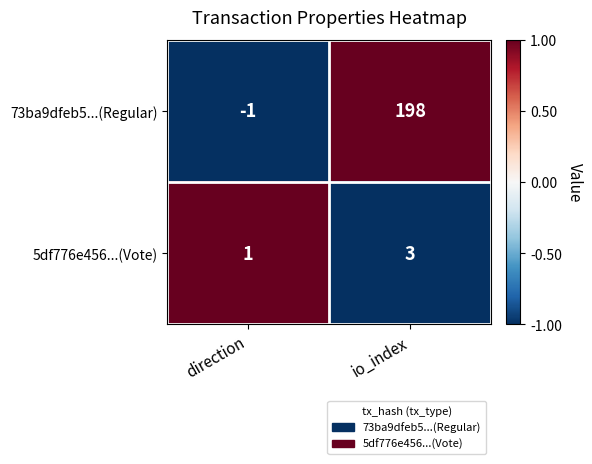

The 5df776e456...(Vote) series shows 3 at io_index. True or false?

True